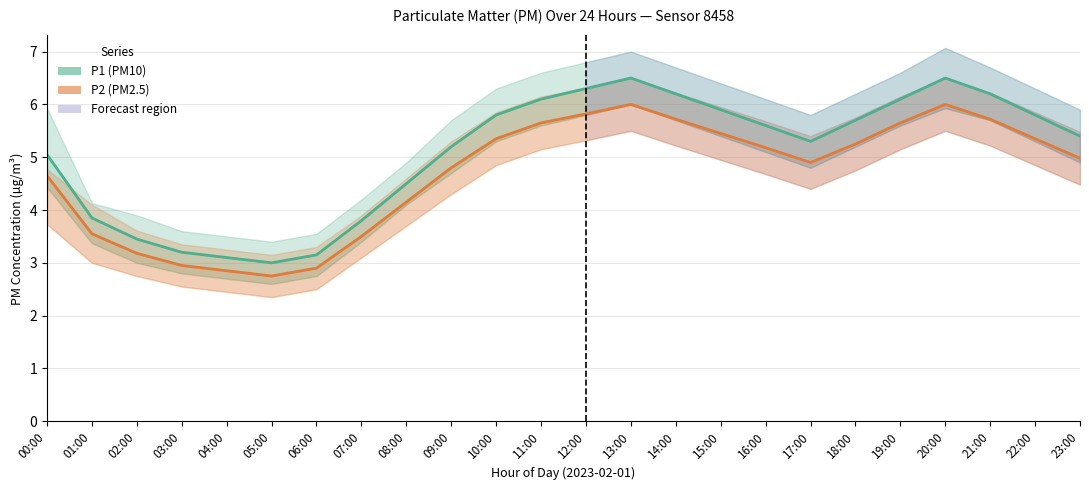

Where is the first local minimum for P1 (PM10)?

05:00